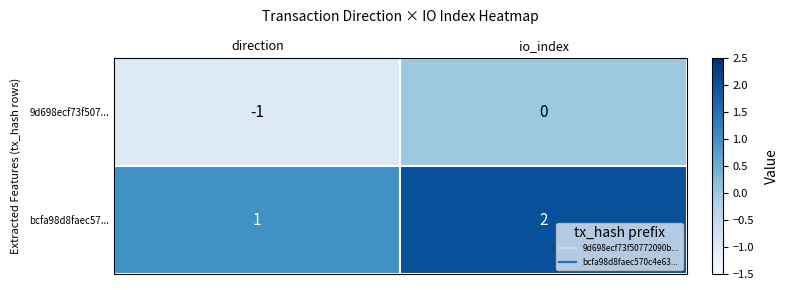

Which series has the largest total across all categories?

bcfa98d8faec57...